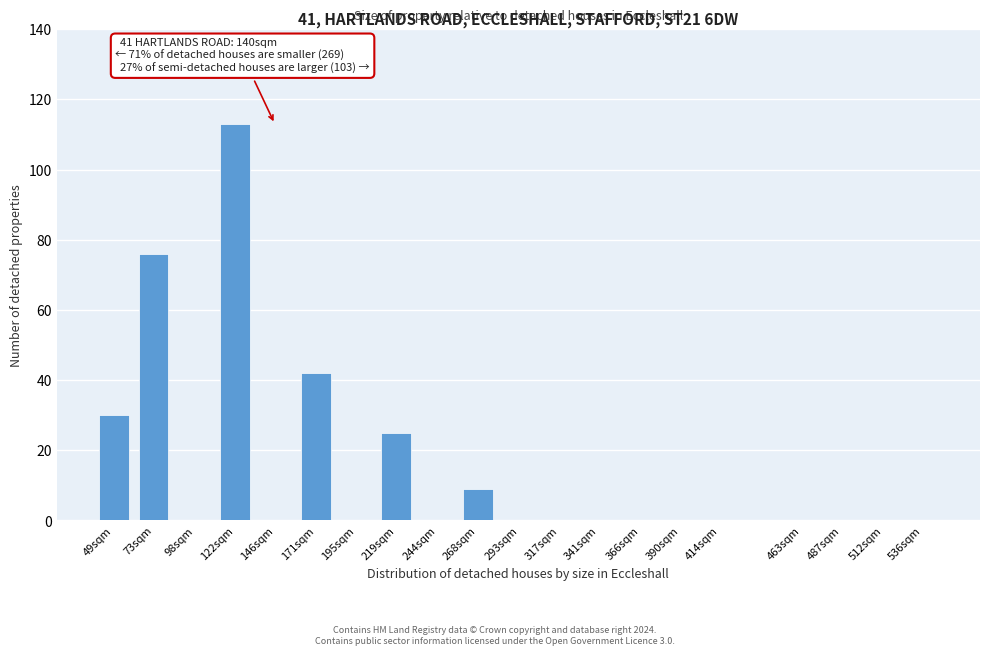

Reading left to right, transcribe all the data shown in this chart.

49sqm=30	73sqm=76	98sqm=0	122sqm=113	146sqm=0	171sqm=42	195sqm=0	219sqm=25	244sqm=0	268sqm=9	293sqm=0	317sqm=0	341sqm=0	366sqm=0	390sqm=0	414sqm=0	463sqm=0	487sqm=0	512sqm=0	536sqm=0